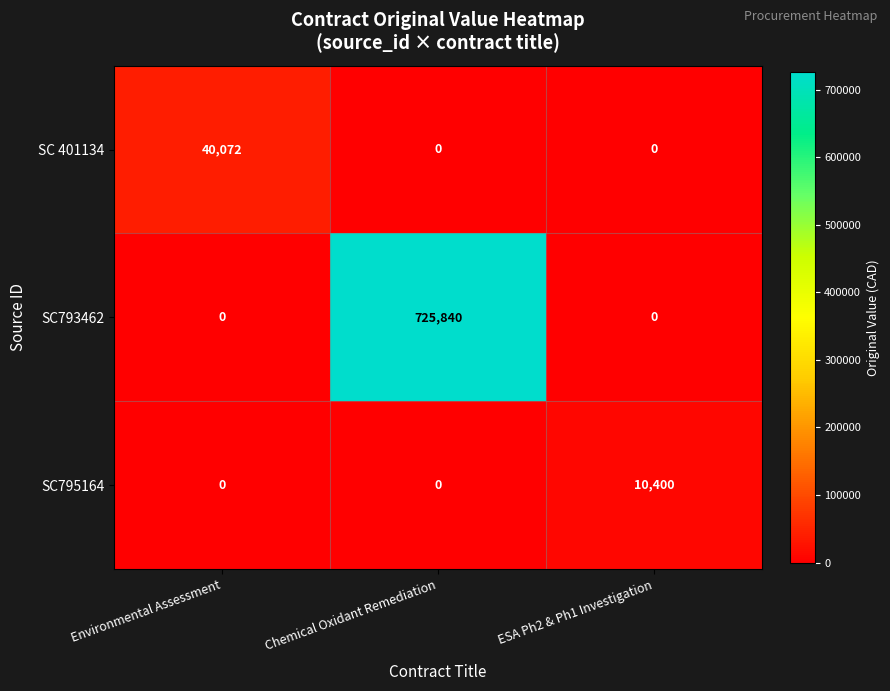

The SC 401134 series shows -26779 at Chemical Oxidant Remediation. True or false?

False